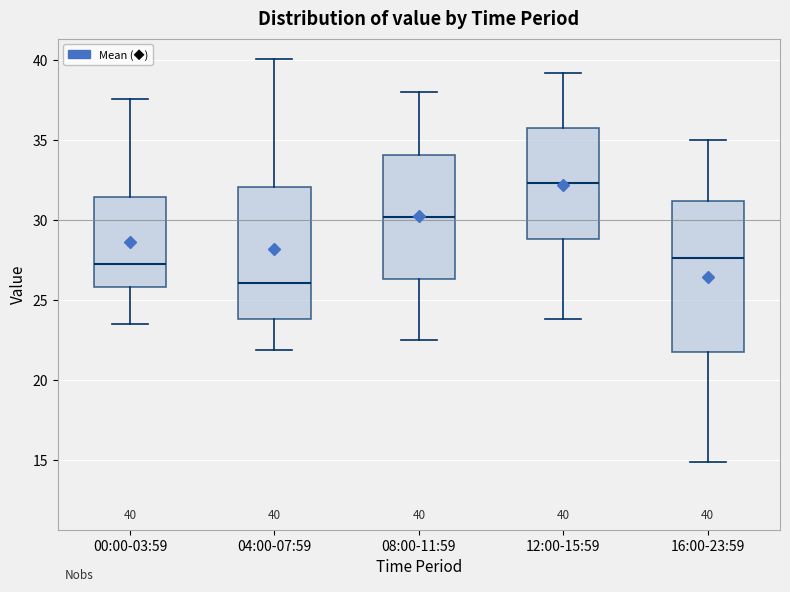

Which box is the tallest, from its lower edge to its upper edge?

16:00-23:59